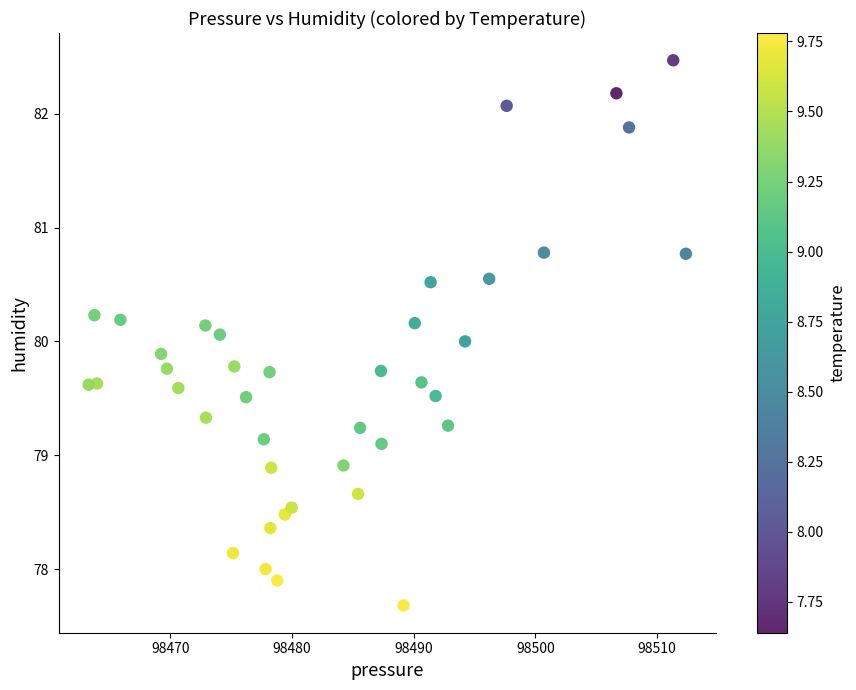

What is the range of X values (max minus min)?

49.1